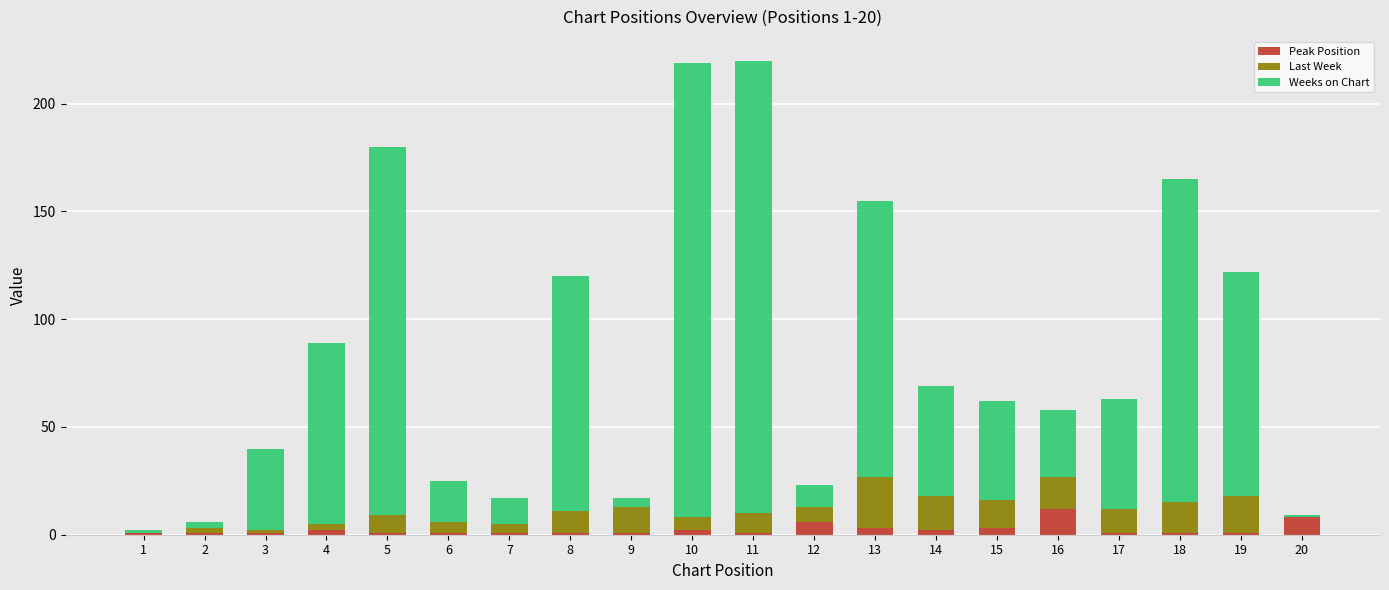

Is it true that Peak Position equals 1 at 18?

True